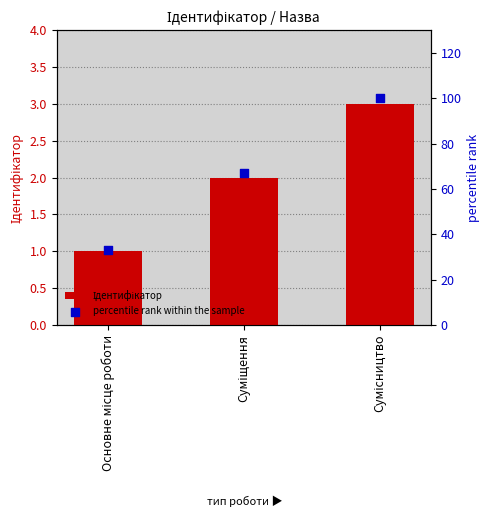

What are all the series names shown in the legend?

Ідентифікатор, percentile rank within the sample